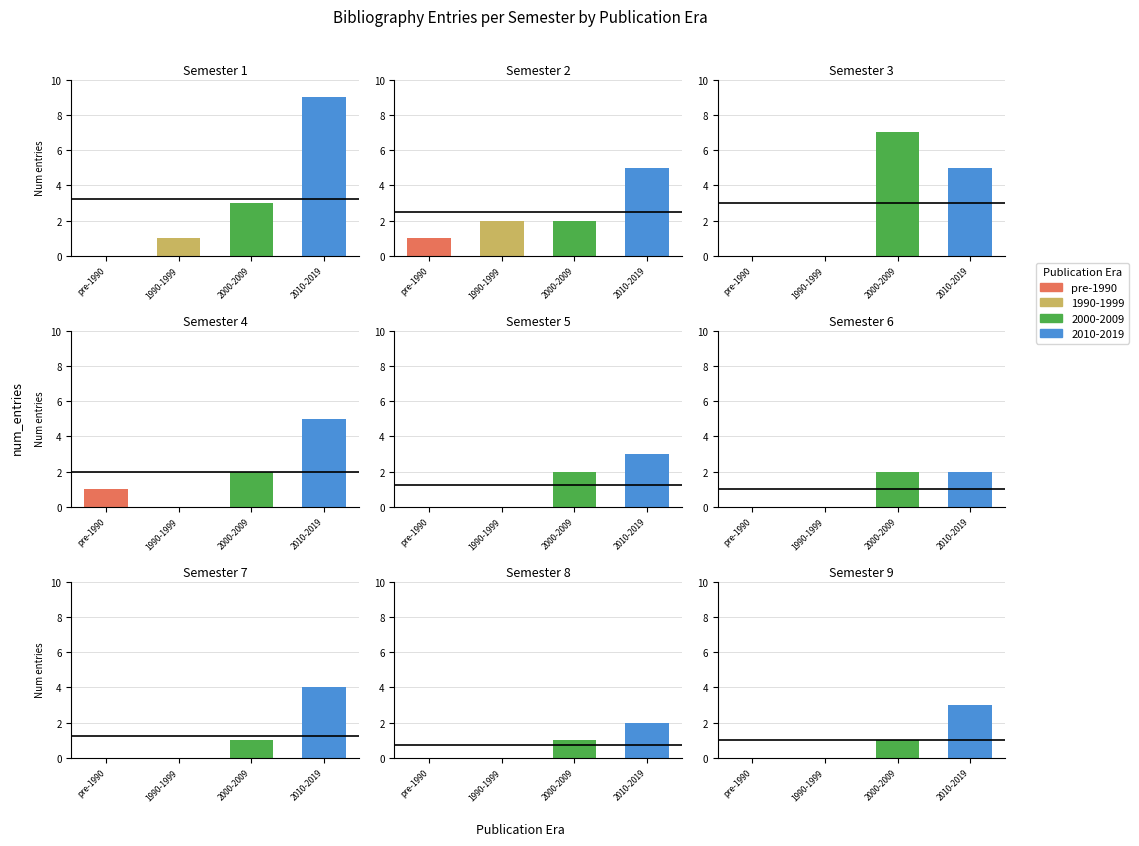

What is the ratio of the value at 1 to the value at 4?

2.2